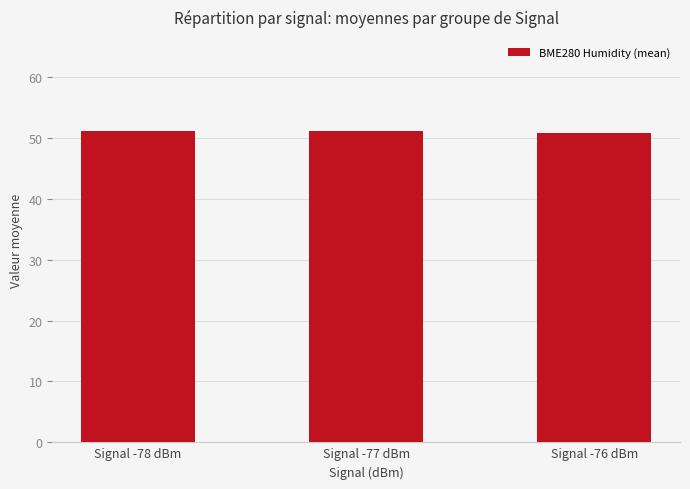

What is the minimum value shown in the chart?

50.8